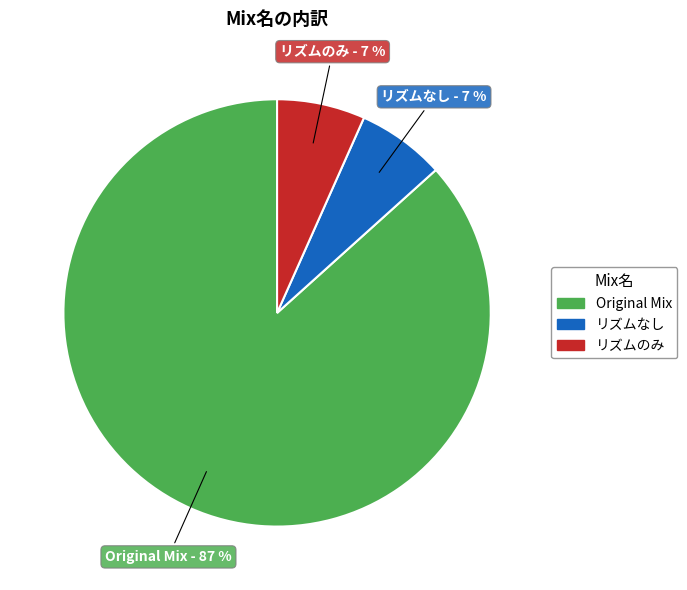

The リズムなし slice represents 1% of the pie. True or false?

False